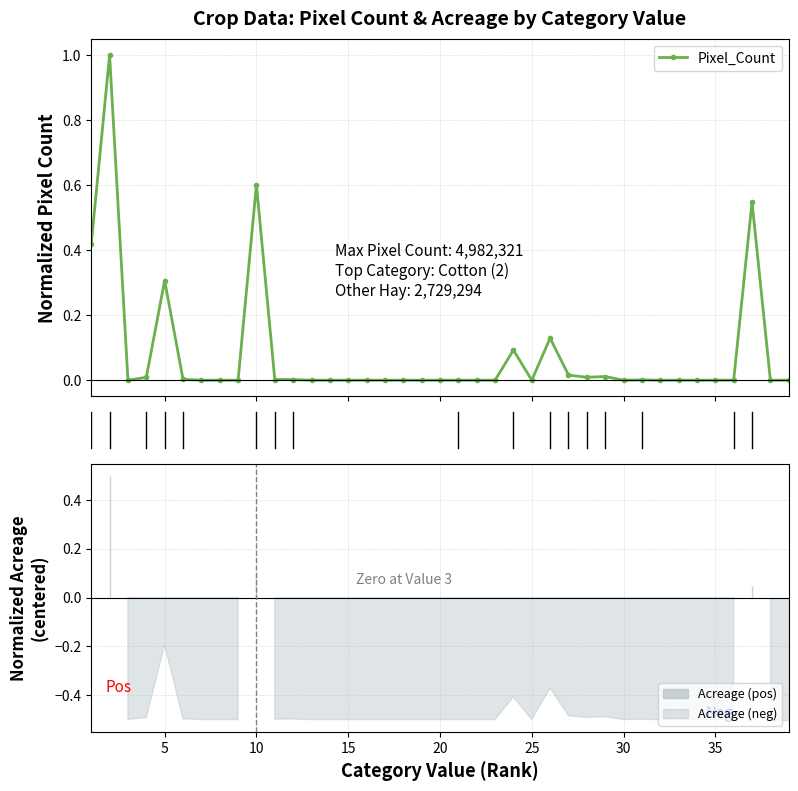

What is the highest value of the Pixel_Count series?

1.0